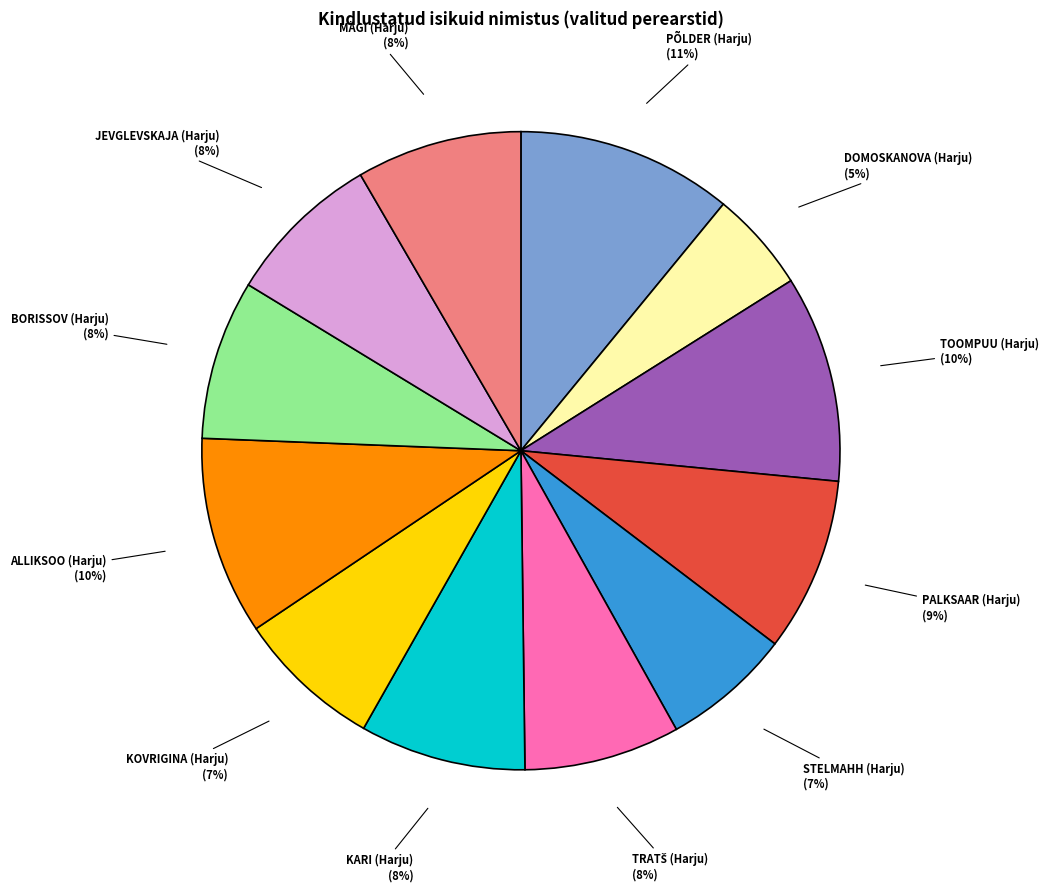

Is there a majority slice in this chart?

No